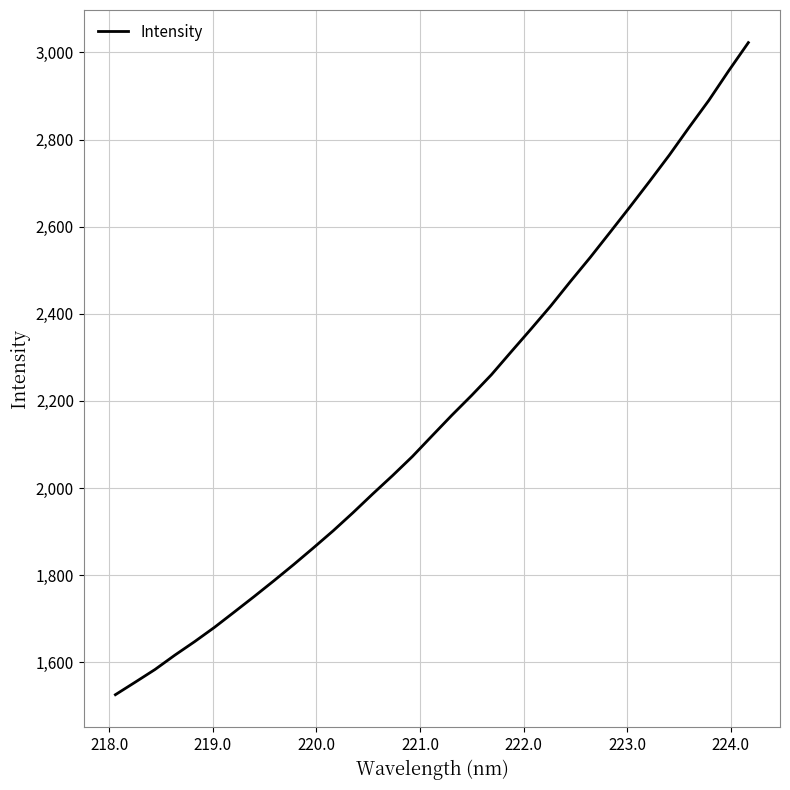

What is the maximum value shown in the chart?

3022.6